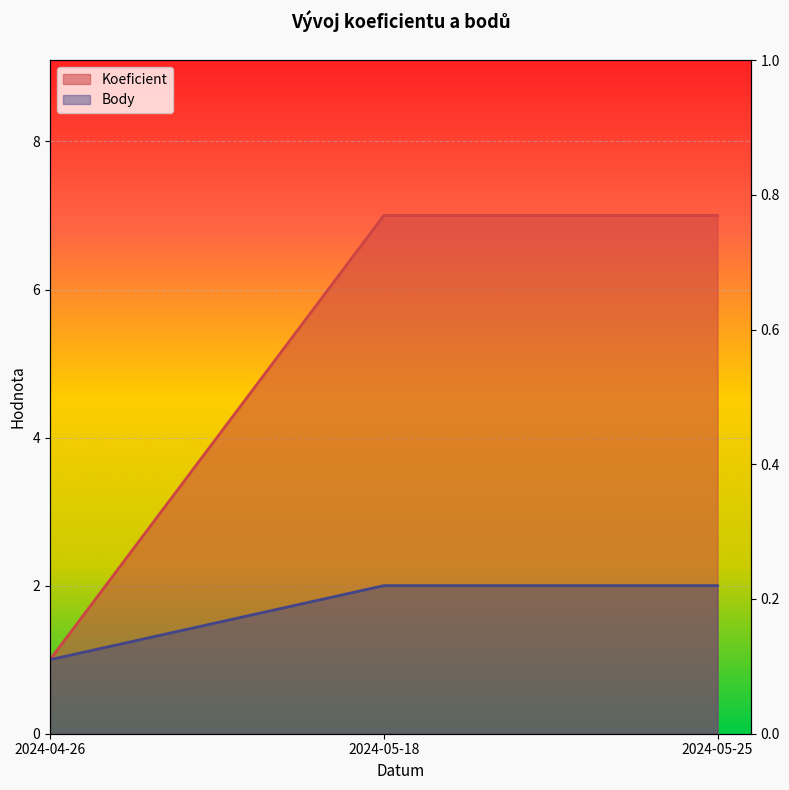

The value of Body at 2024-04-26 is 0. True or false?

False